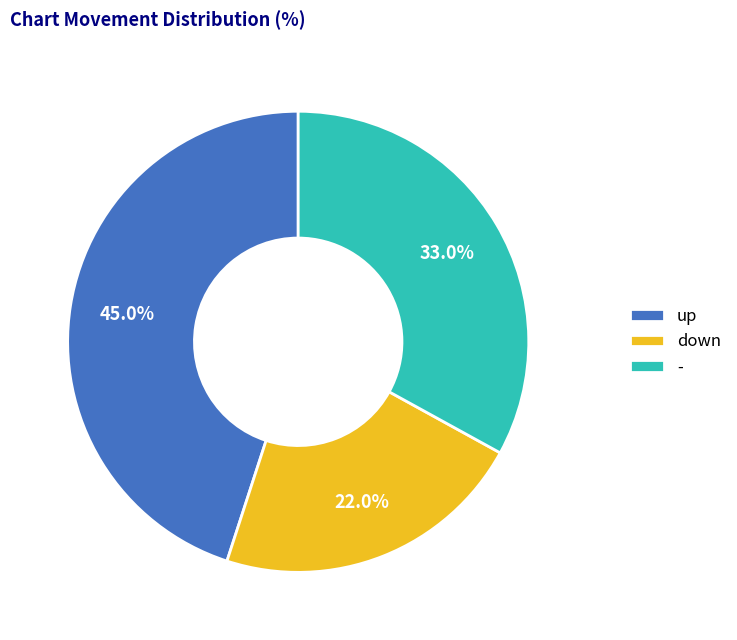

To the nearest percent, what portion does - represent?

33%